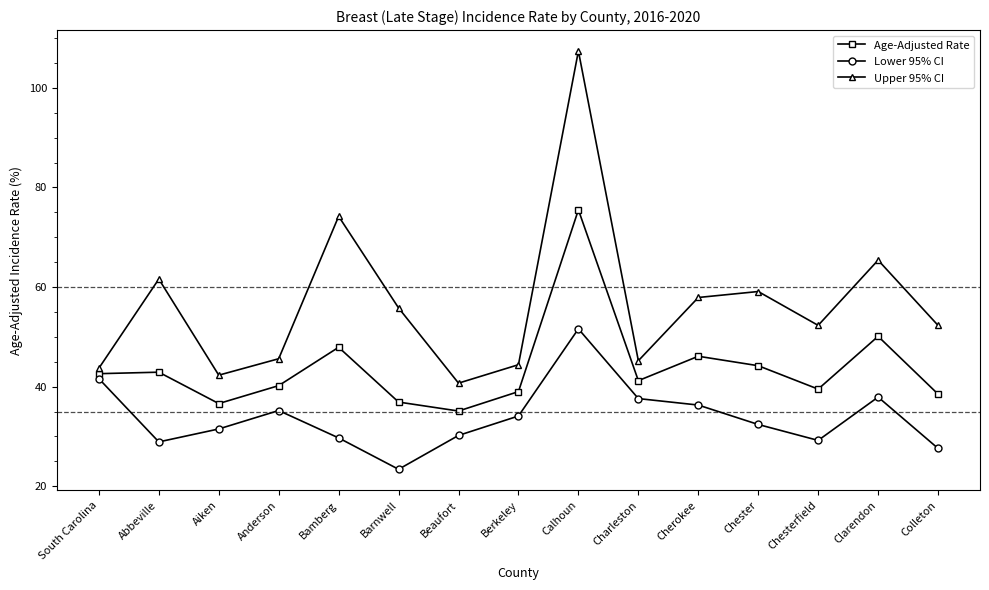

What are all the series names shown in the legend?

Age-Adjusted Rate, Lower 95% CI, Upper 95% CI